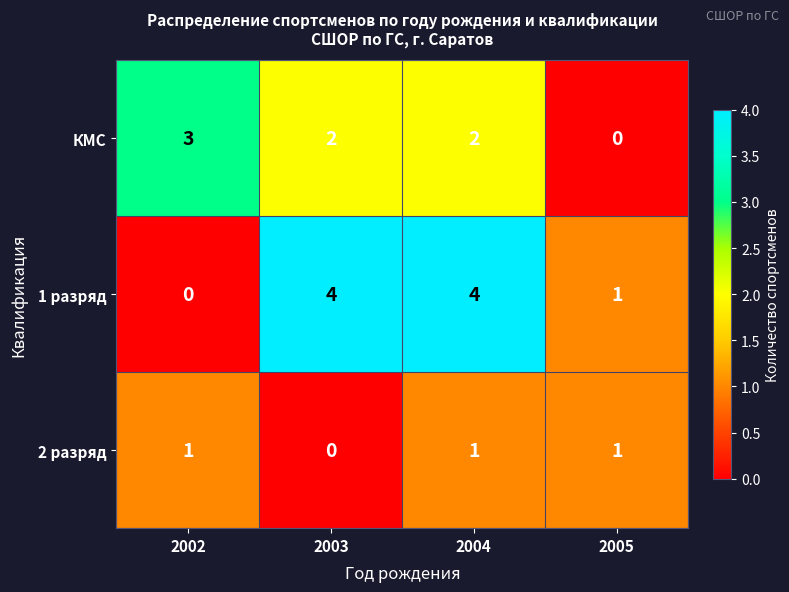

At 2003, list the series in order from smallest to largest.

2 разряд, КМС, 1 разряд